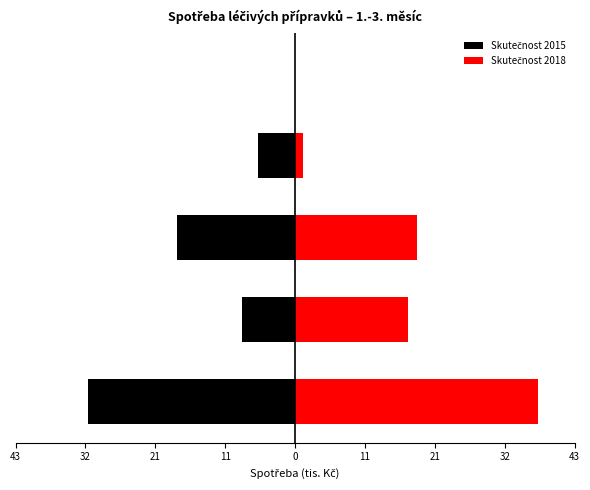

Are the bars horizontal?

Yes